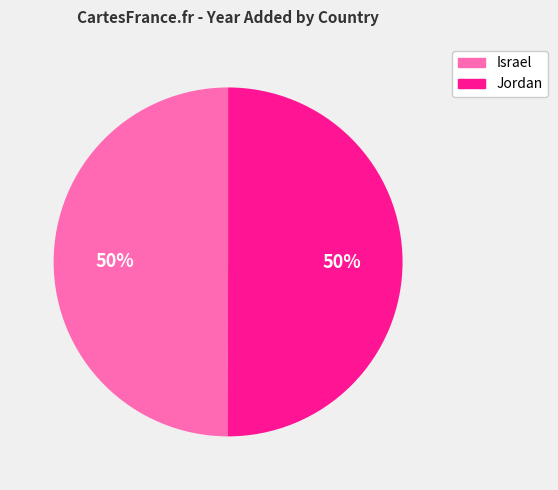

How many slices are in this pie chart?

2